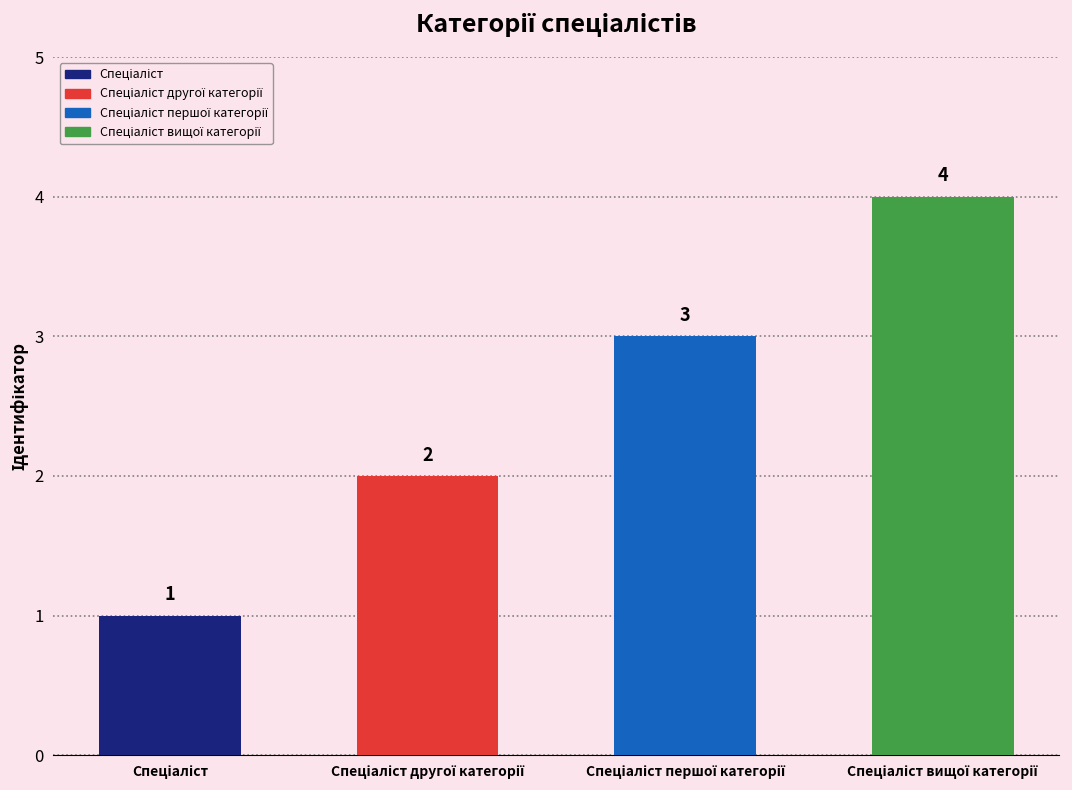

What is the greatest value displayed?

4